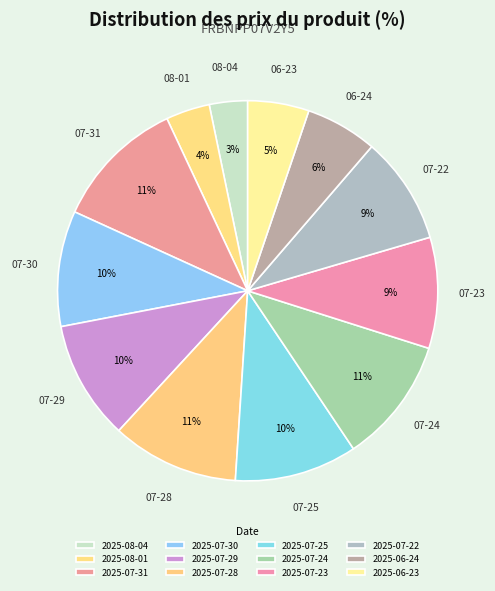

Count the number of slices in the pie.

12